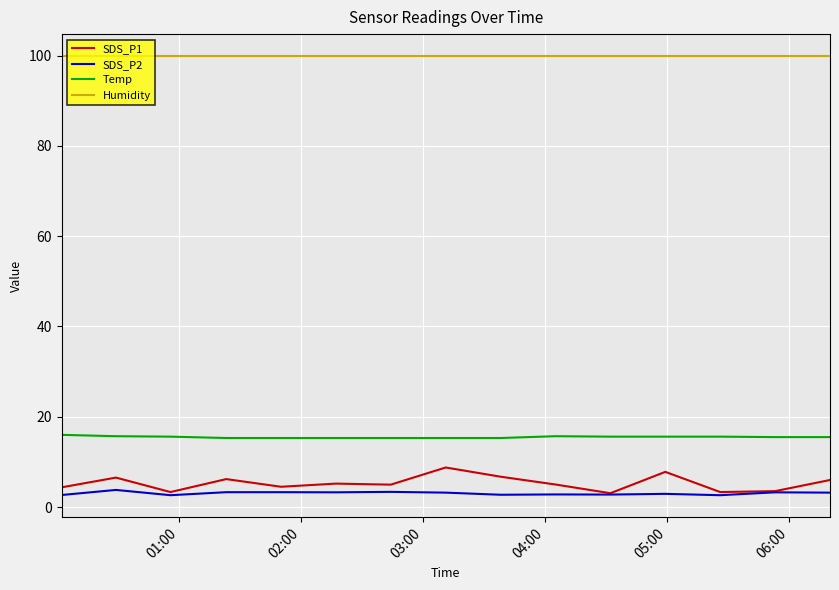

What is the maximum value for SDS_P1?

8.8